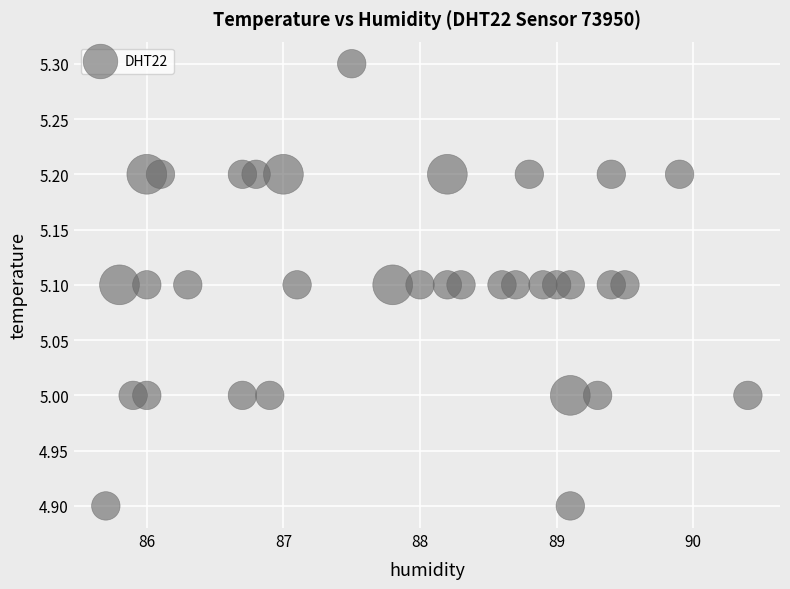

What is the range of X values (max minus min)?

4.7